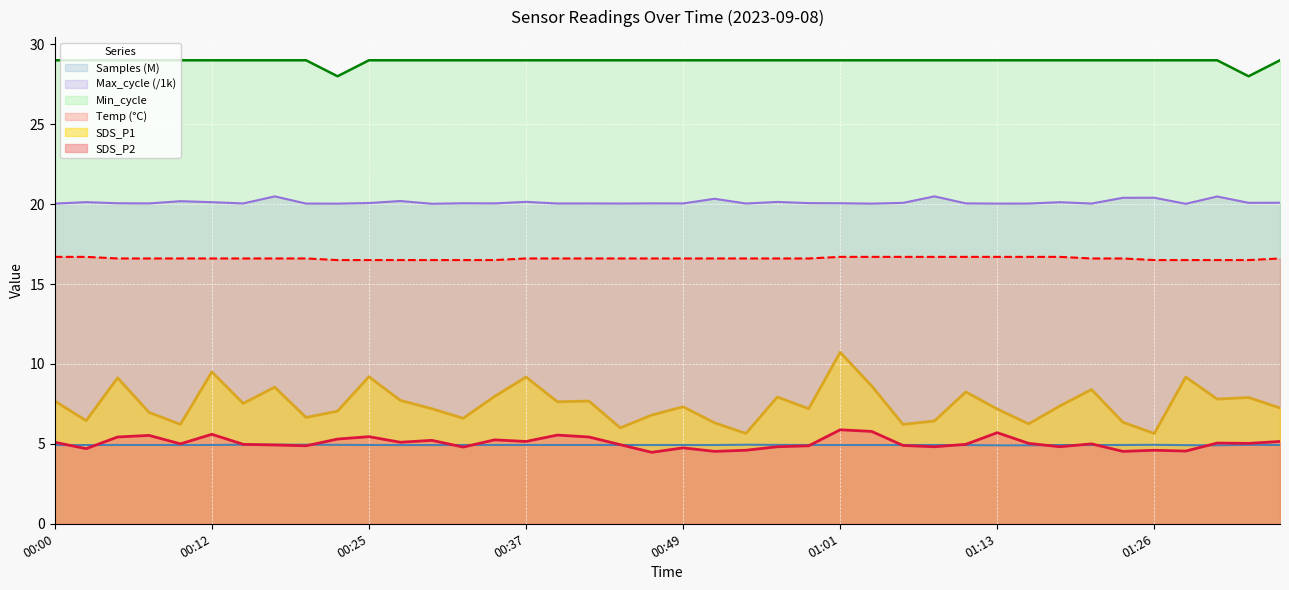

At which category is the sum across all series the highest?

01:01